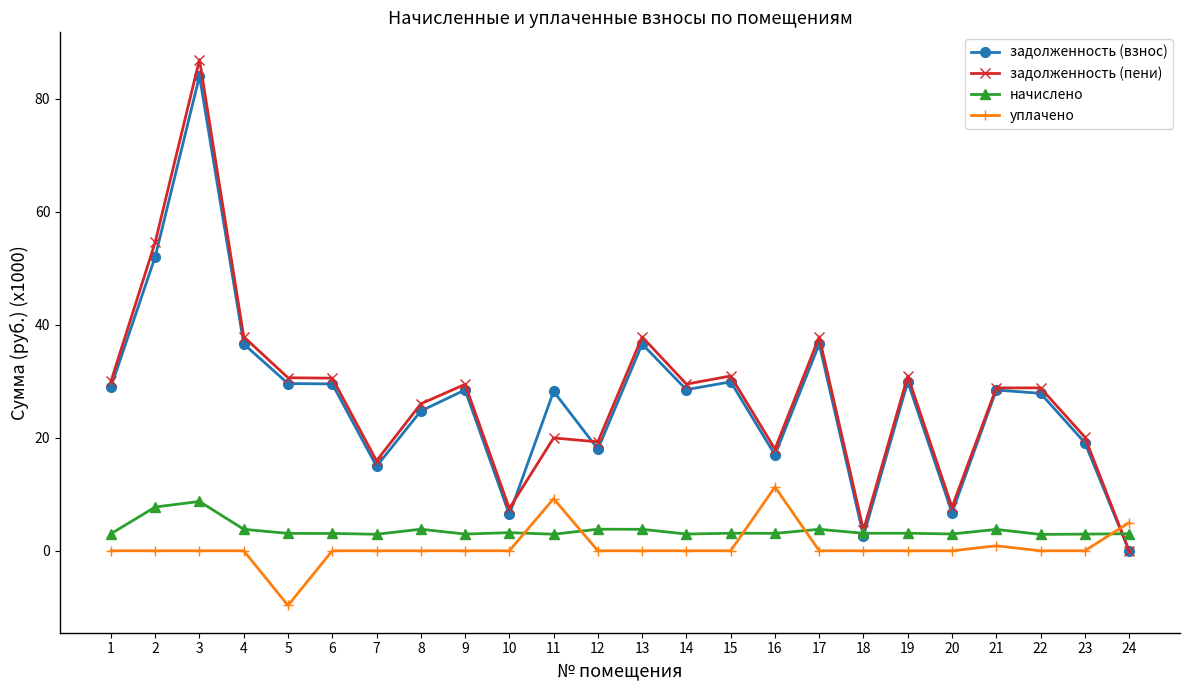

What are all the series names shown in the legend?

задолженность (взнос), задолженность (пени), начислено, уплачено